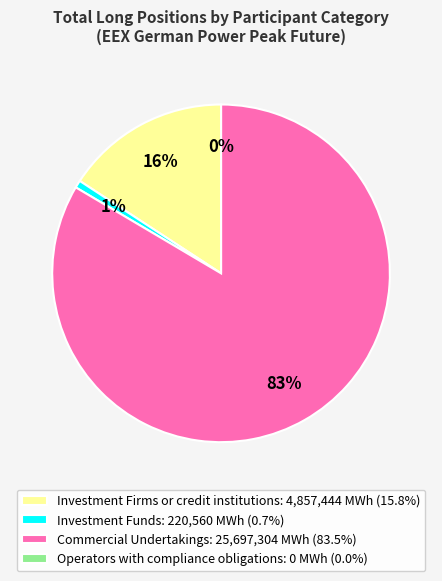

Approximately how many times larger is the value at Investment Firms or credit institutions compared to Commercial Undertakings?

0.2